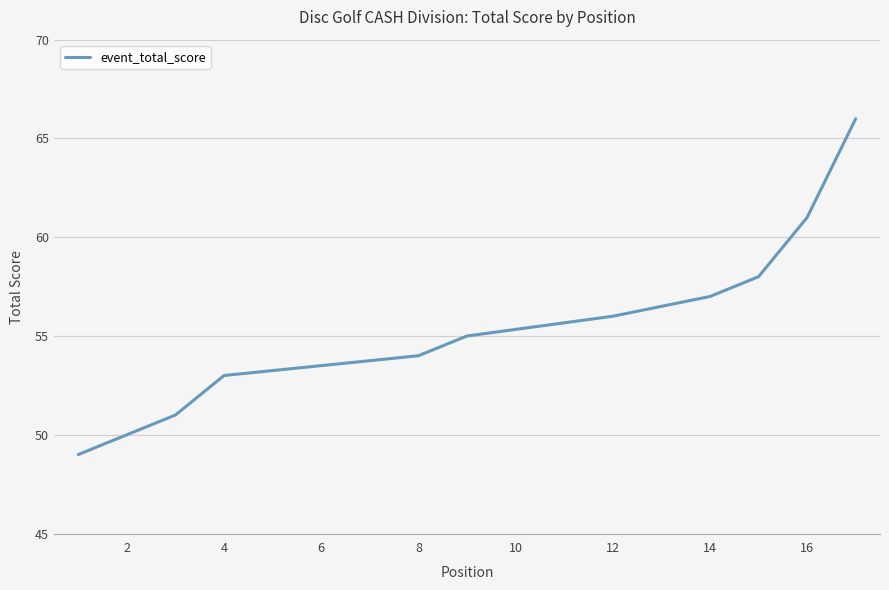

What is the ratio of the value at 10 to the value at 6?

1.0